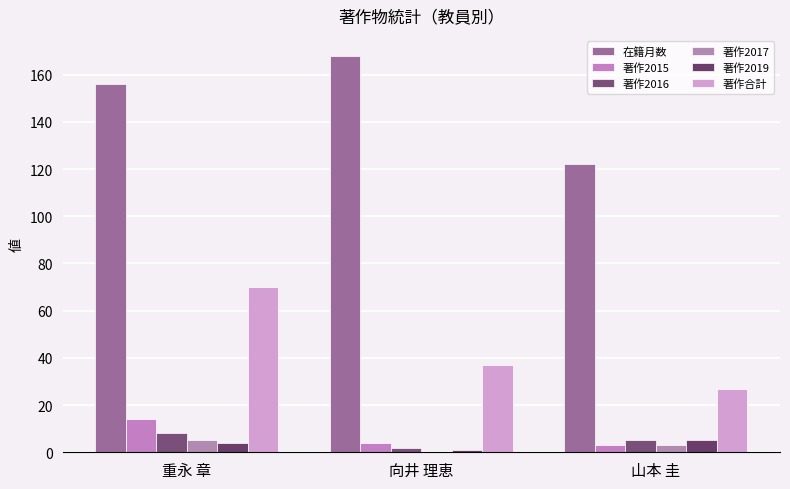

Where does the 著作2019 series first go above 4?

山本 圭